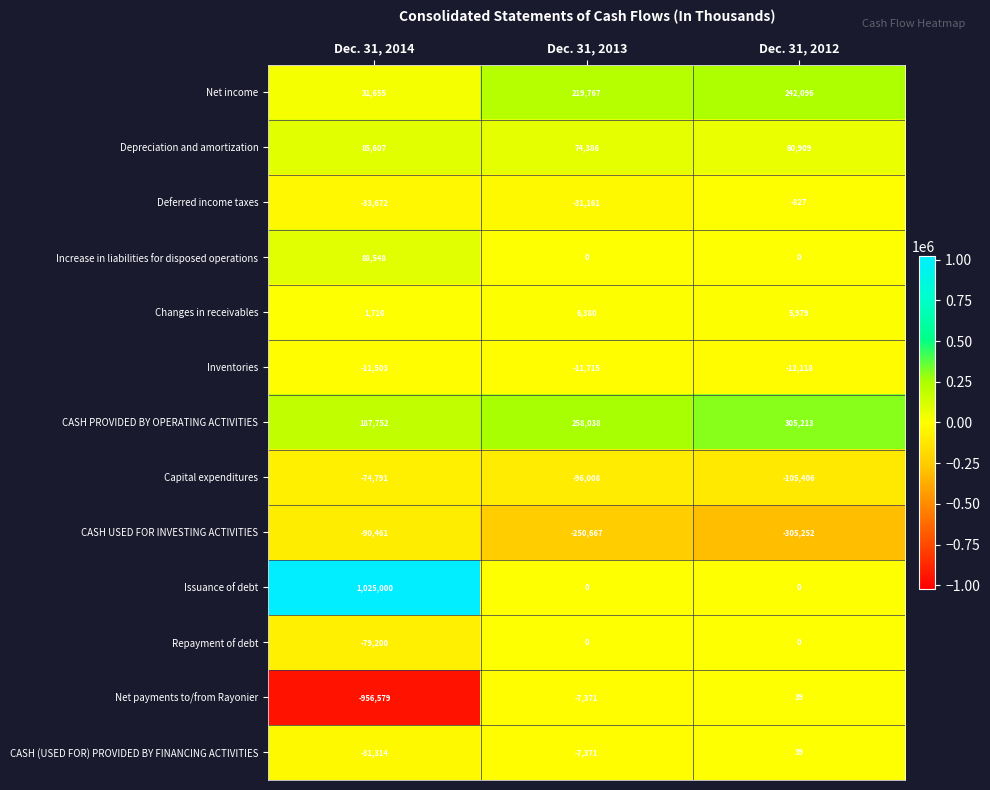

What is the spread (max minus min) of values at Dec. 31, 2014?

1981579